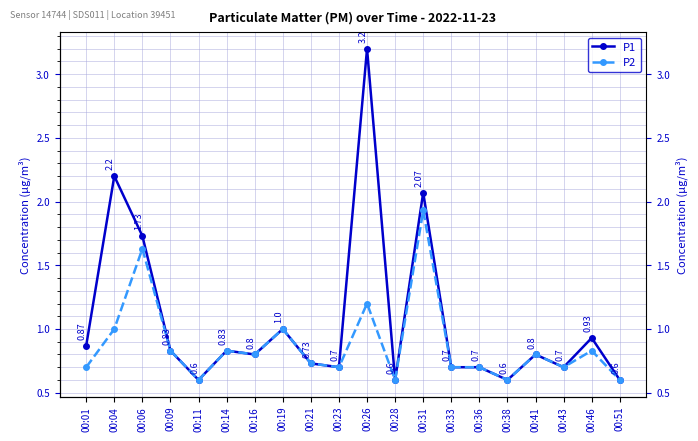

Which series has the widest spread of values?

P1